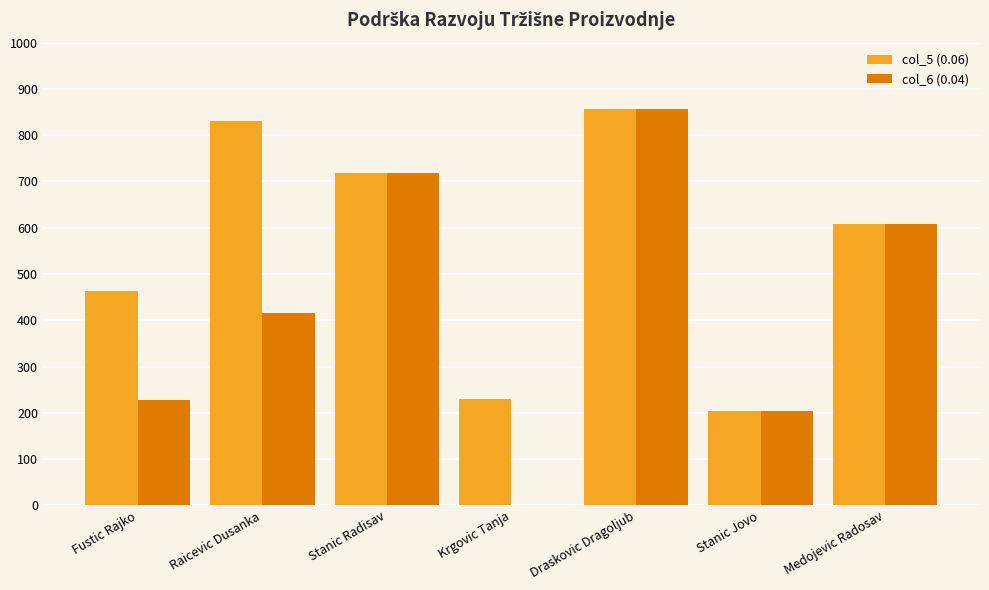

Between Krgovic Tanja and Stanic Jovo, which series saw the biggest shift?

col_6 (0.04)